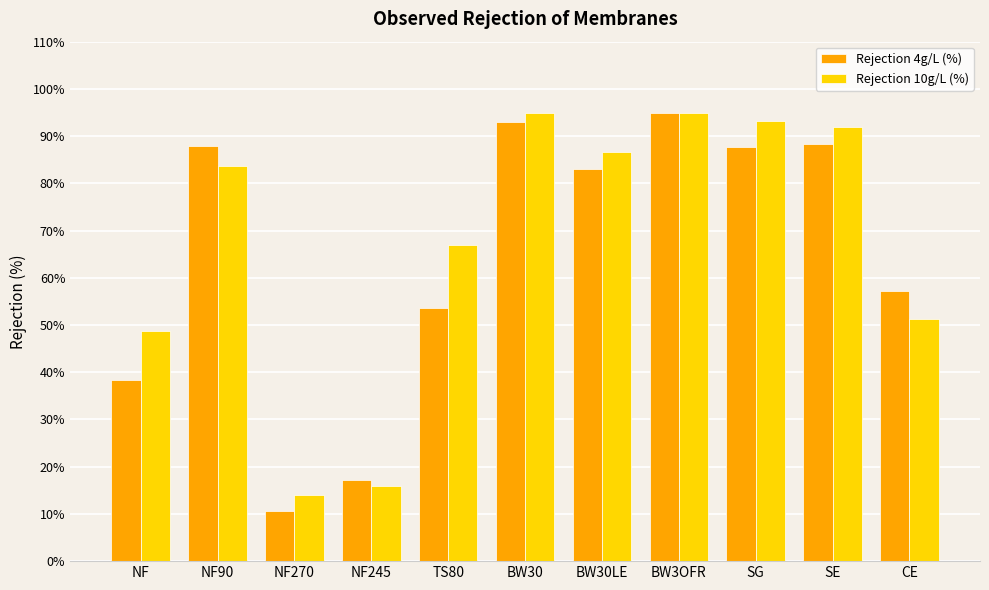

Which category has the highest value in the Rejection 4g/L (%) series?

BW3OFR